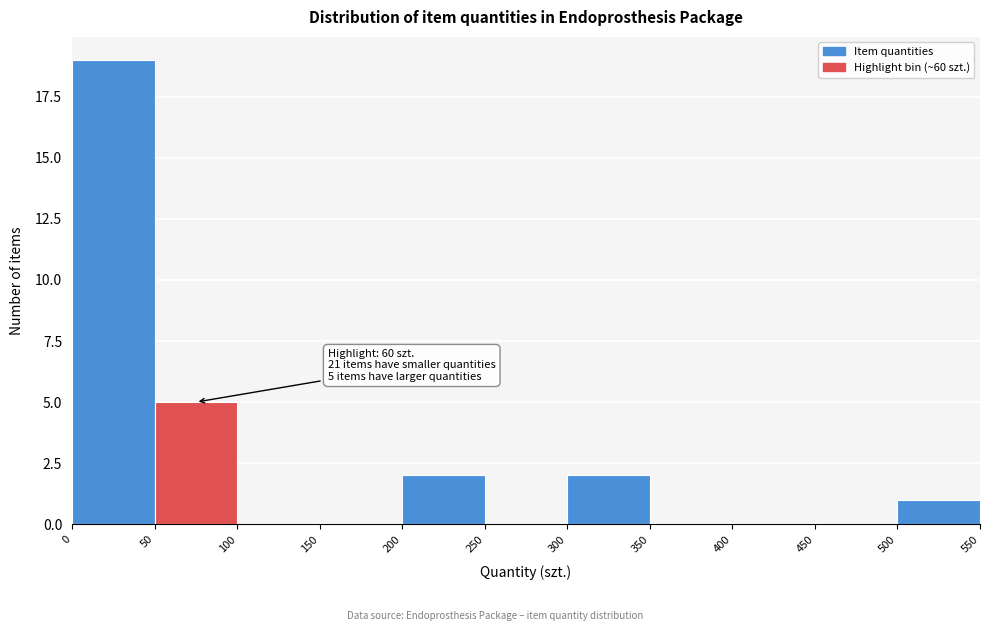

Which range on the x-axis has the tallest bar?

0 to 50